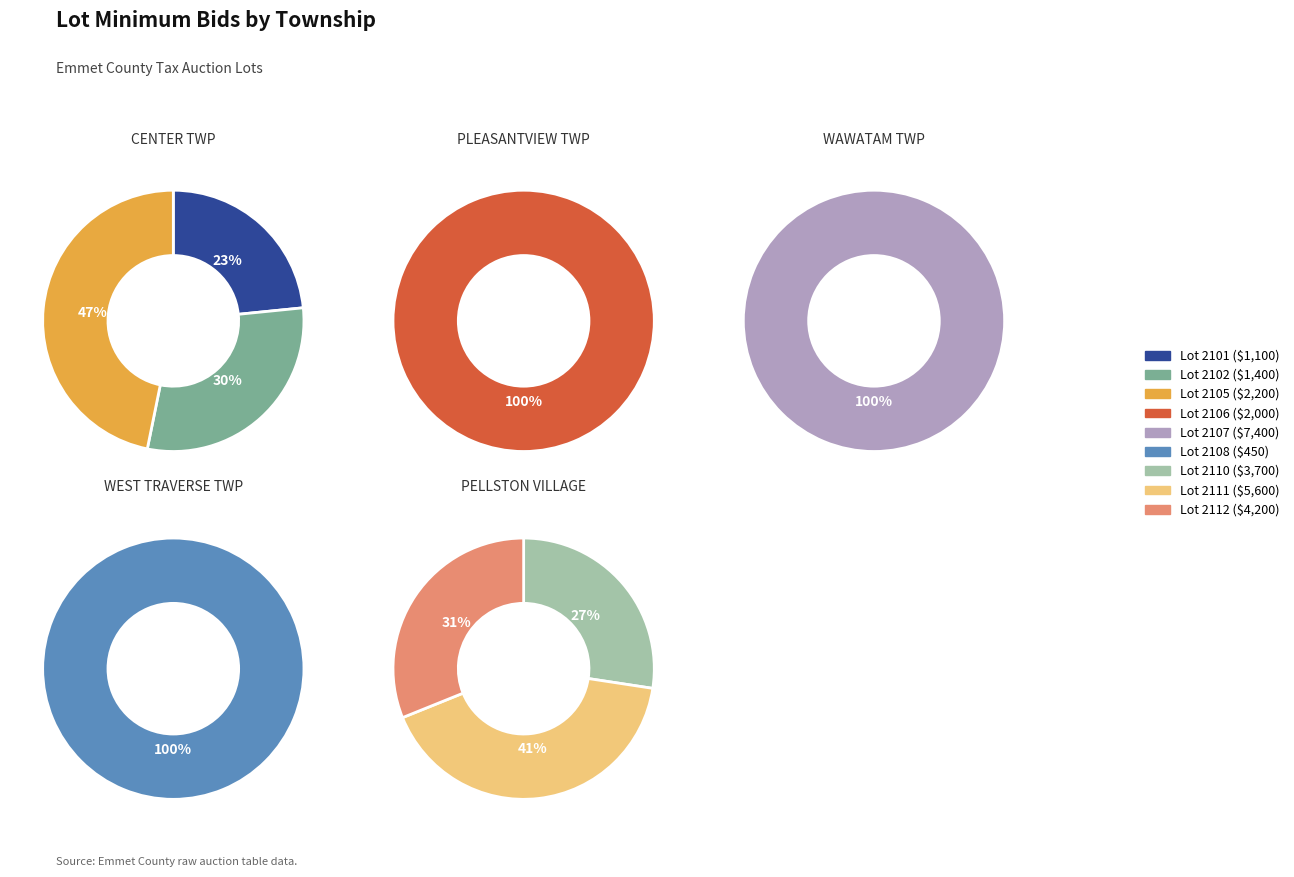

The 2108 slice represents 1% of the pie. True or false?

False